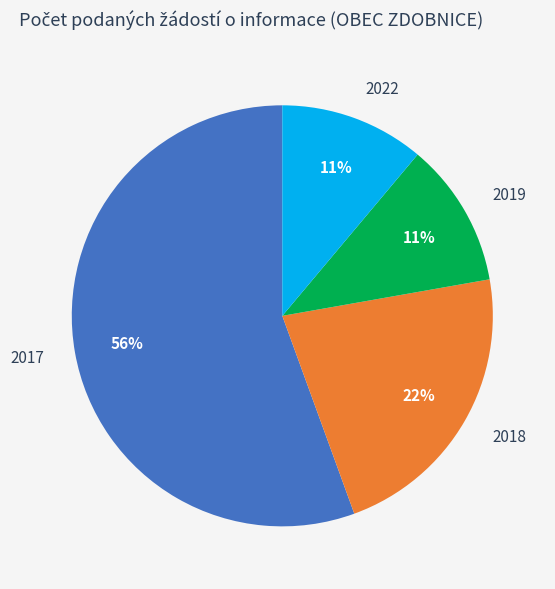

How many slices are in this pie chart?

4